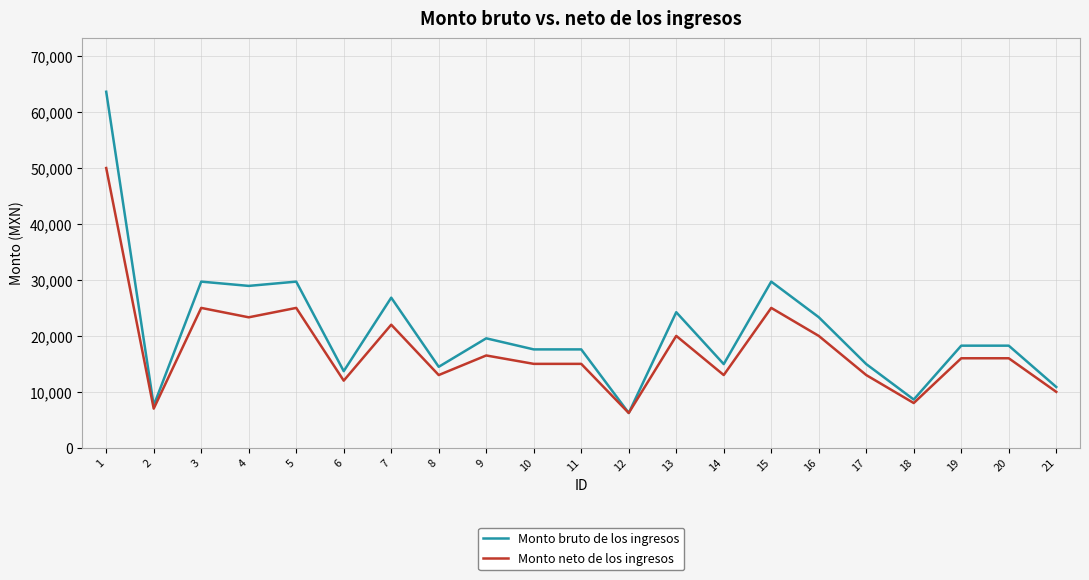

Reading left to right, what are all the values shown in this chart?

Monto bruto de los ingresos: 63628.4	7564.5	29697.2	28932.8	29697.2	13695.3	26828.4	14473.3	19564.0	17584.8	17584.8	6224.0	24230.6	14958.6	29697.2	23339.1	14958.6	8625.5	18252.6	18252.6	10869.7
Monto neto de los ingresos: 50000.0	7000.0	25000.0	23320.0	25000.0	12000.0	22000.0	13000.0	16500.0	15000.0	15000.0	6224.0	20000.0	13000.0	25000.0	20000.0	13000.0	8000.0	16000.0	16000.0	10000.0